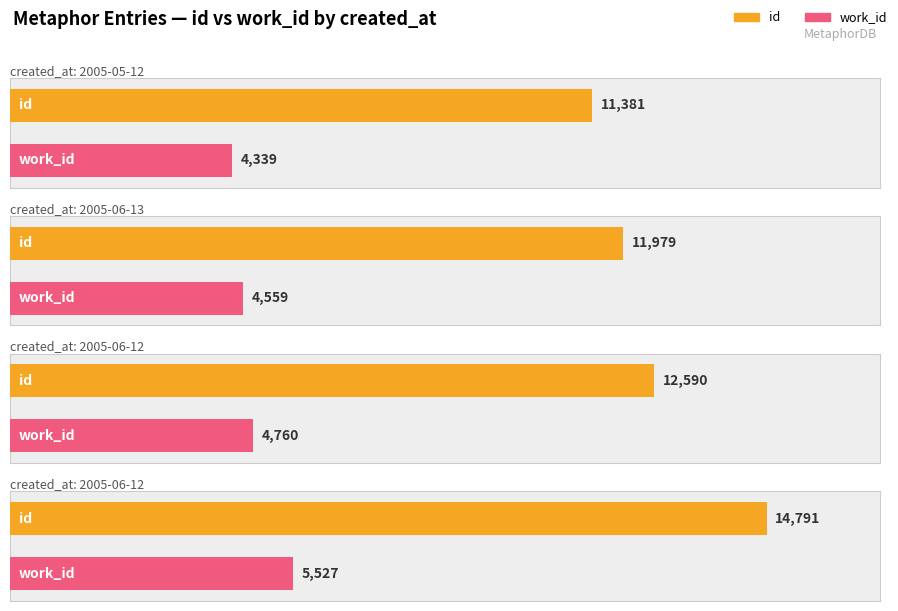

Between 2005-06-12 and 2005-06-13, which is larger?

2005-06-12